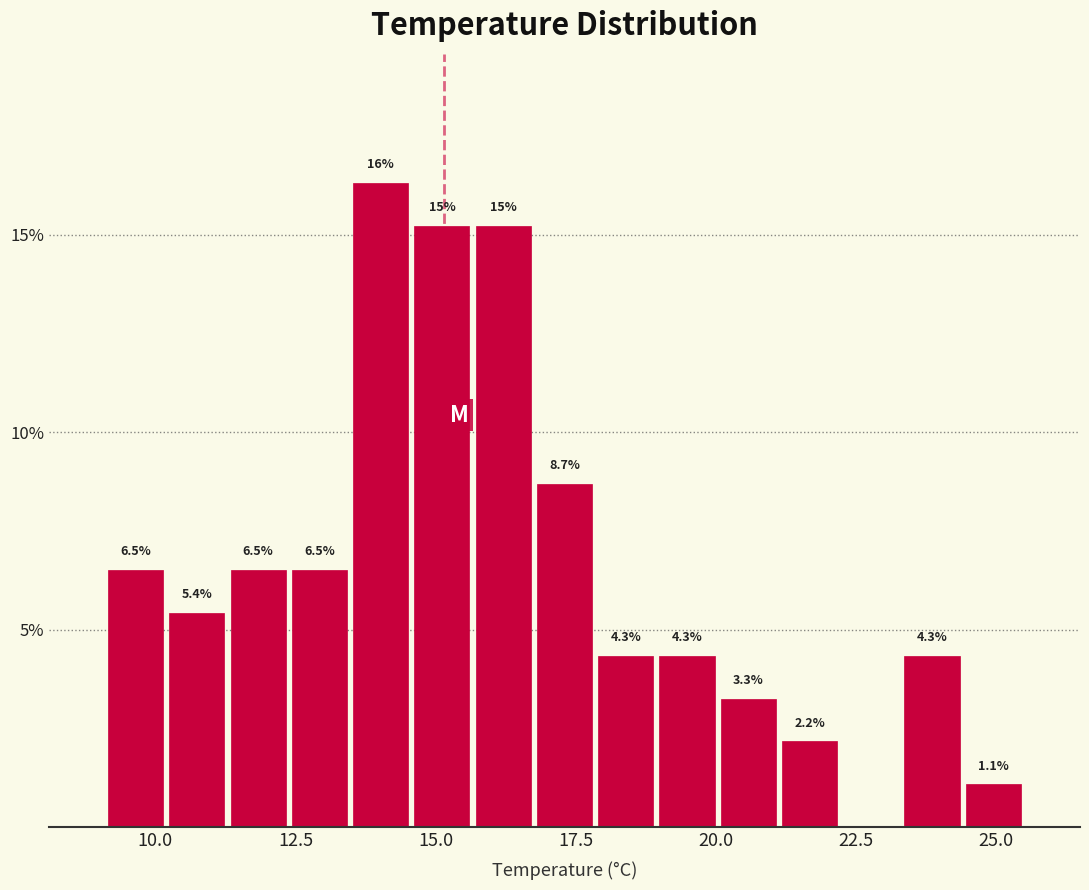

Read against the x-axis, roughly where is the centre of the tallest bar?

14.0